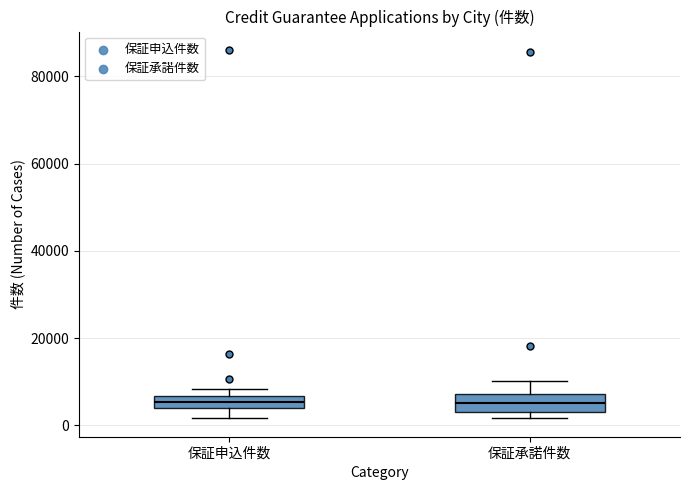

Where is the lower edge of the box for 保証申込件数 on the y-axis? The values are not printed on the chart, so give them approximately, as read against the axis.

4000